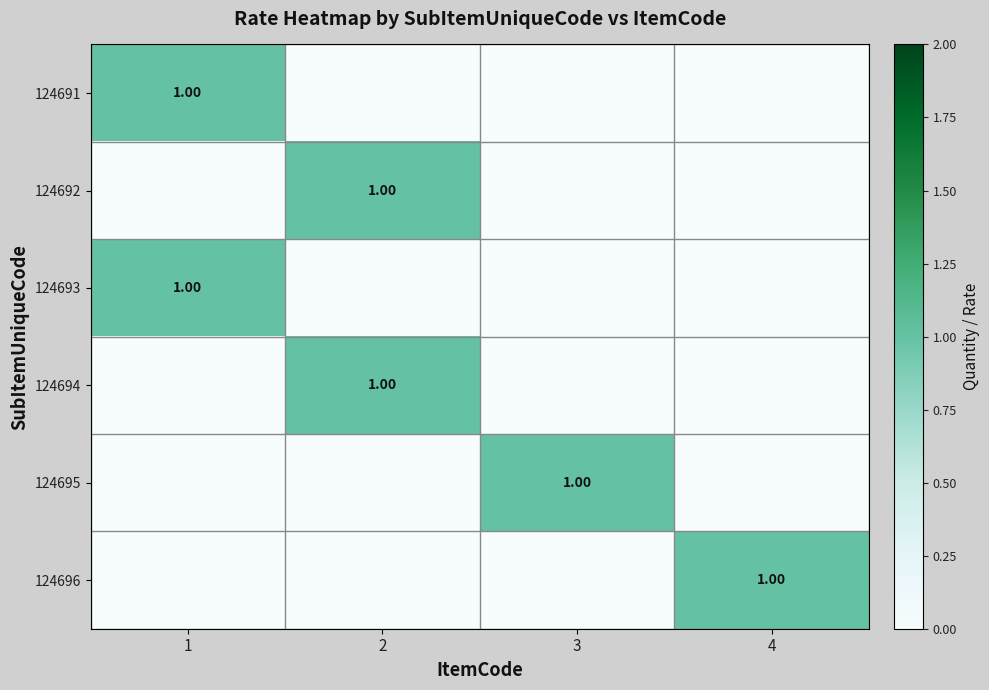

What is the highest value of the 124691 series?

1